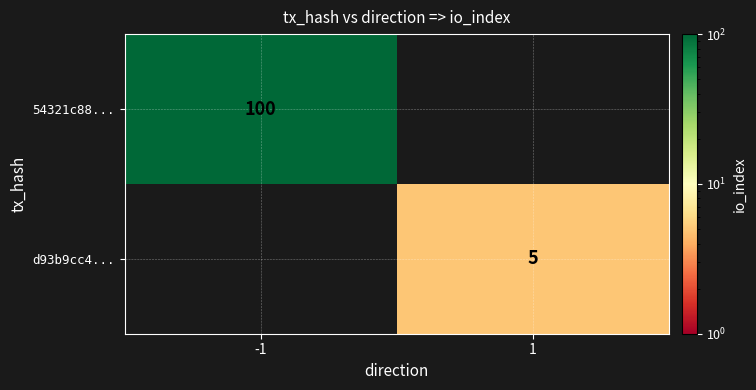

Is the value of d93b9cc4... at 1 greater than the value of 54321c88... at -1?

No